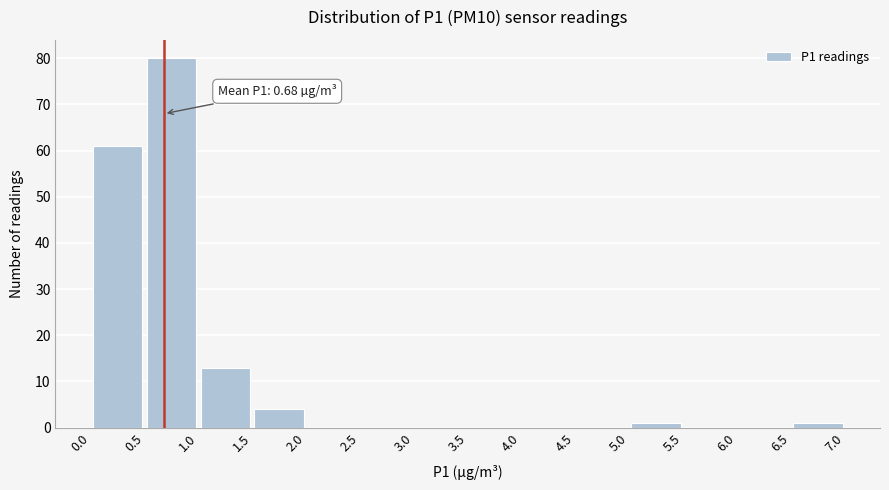

Over which range of the x-axis is the bar tallest?

0.5 to 1.0